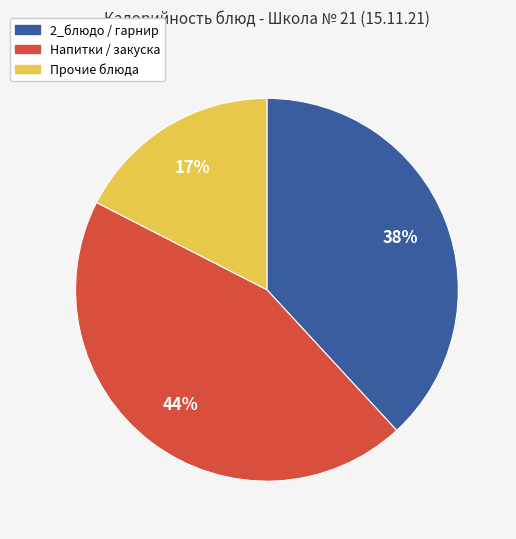

Does any single category account for the majority?

No